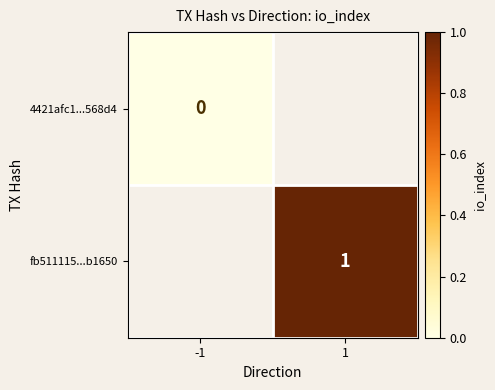

The value of fb511115...b1650 at 1 is 1. True or false?

True